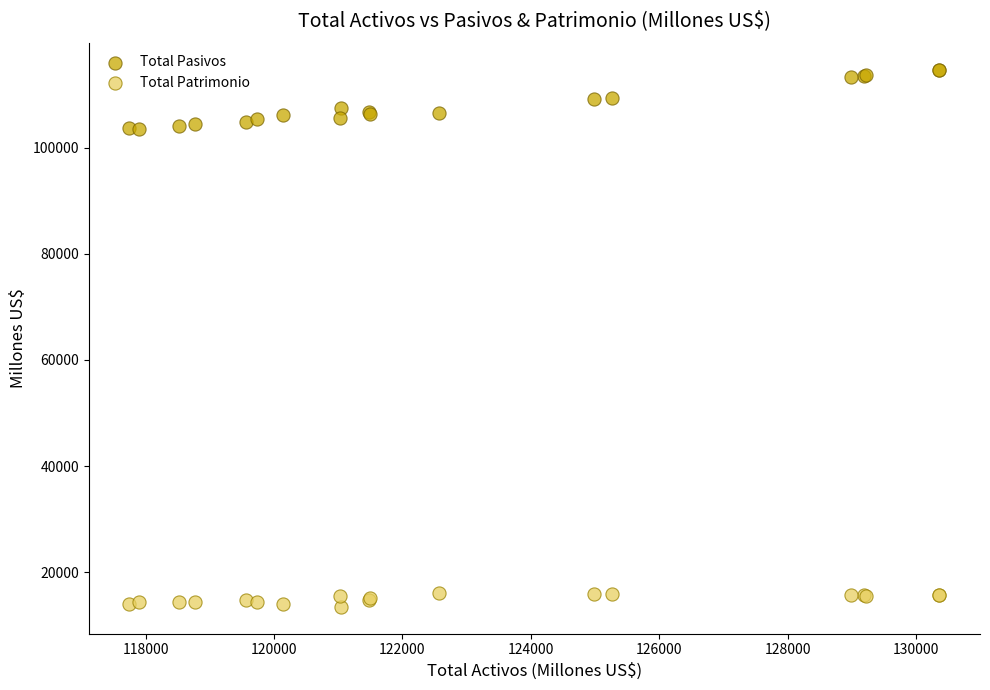

Which series contains the highest Y value?

Total Pasivos